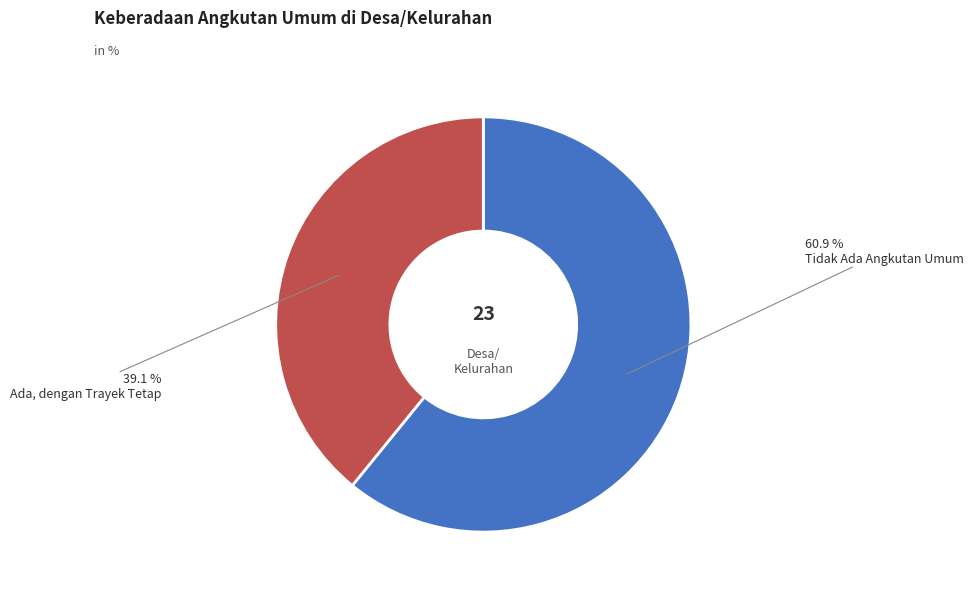

How many slices are in this pie chart?

2